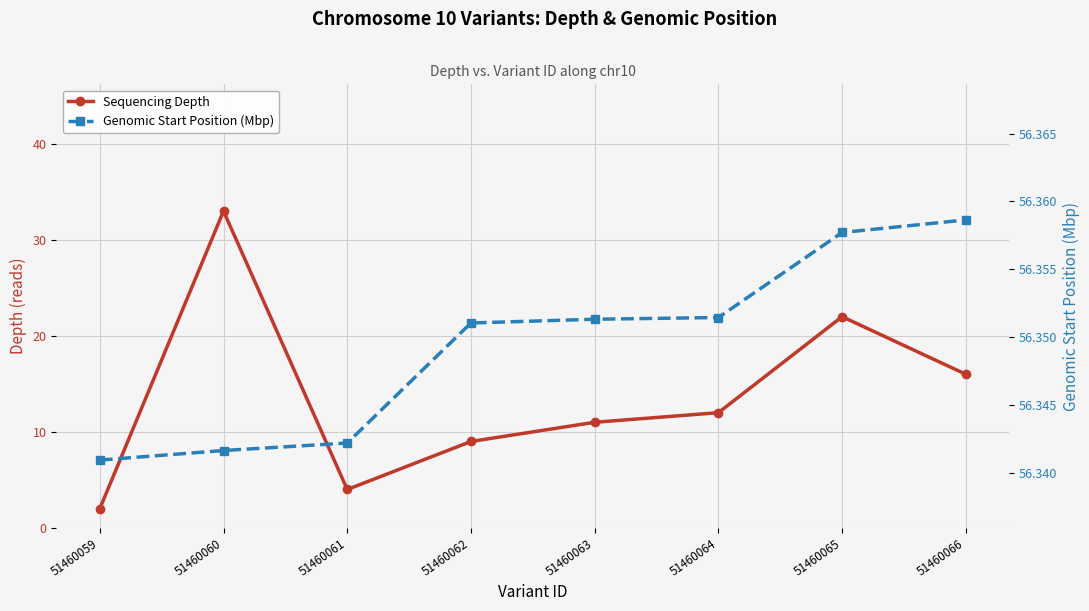

What value does the Genomic Start Position (Mbp) series have at 51460062?

56.4